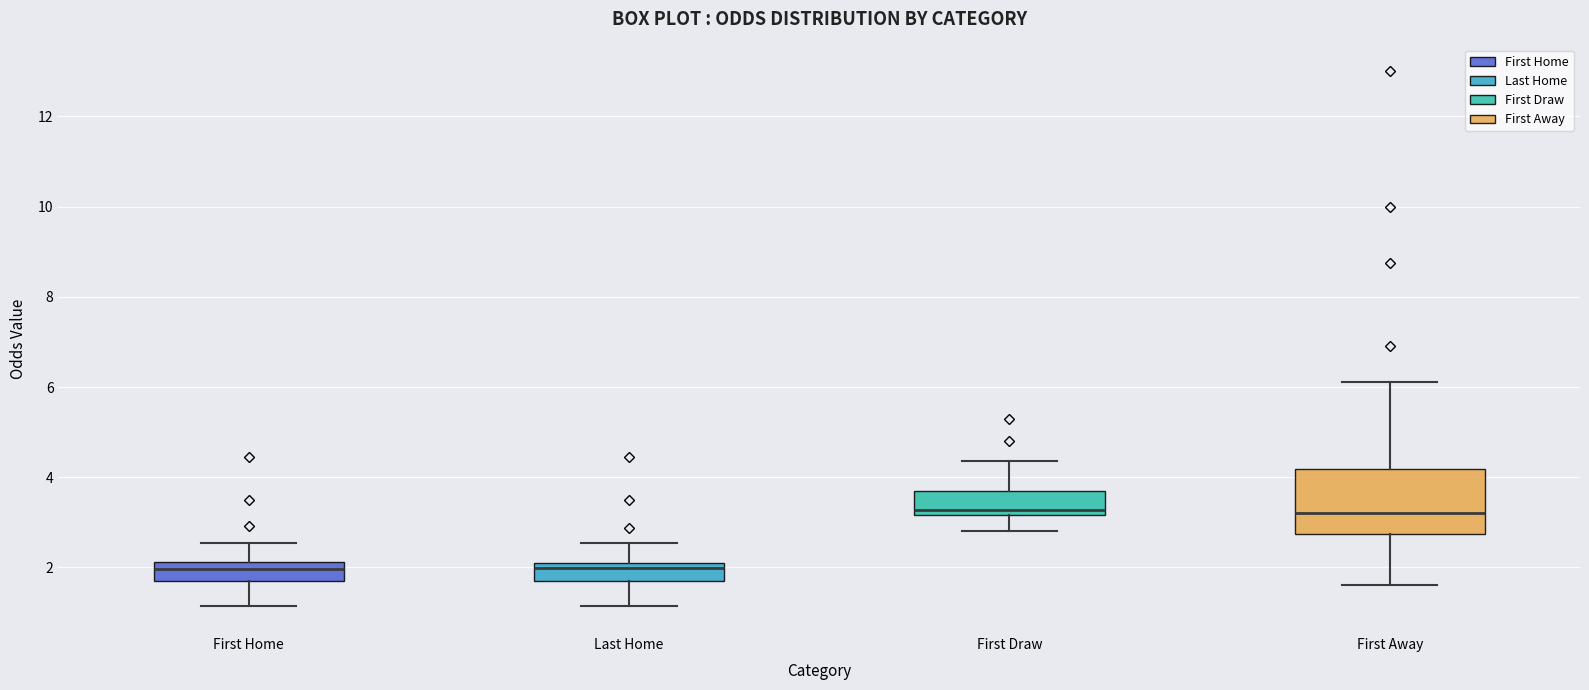

Reading left to right, read every box against the y-axis: the position of its median line, the range the box covers, and the ends of its whiskers. The values are not printed on the chart, so give them approximately, as read against the axis.

First Home: median 2.0, box 1.6 to 2.2, whiskers 1.2 to 2.6
Last Home: median 2.0 (just below the box's upper edge), box 1.6 to 2.0, whiskers 1.2 to 2.6
First Draw: median 3.2 (just above the box's lower edge), box 3.2 to 3.8, whiskers 2.8 to 4.4
First Away: median 3.2, box 2.8 to 4.2, whiskers 1.6 to 6.2